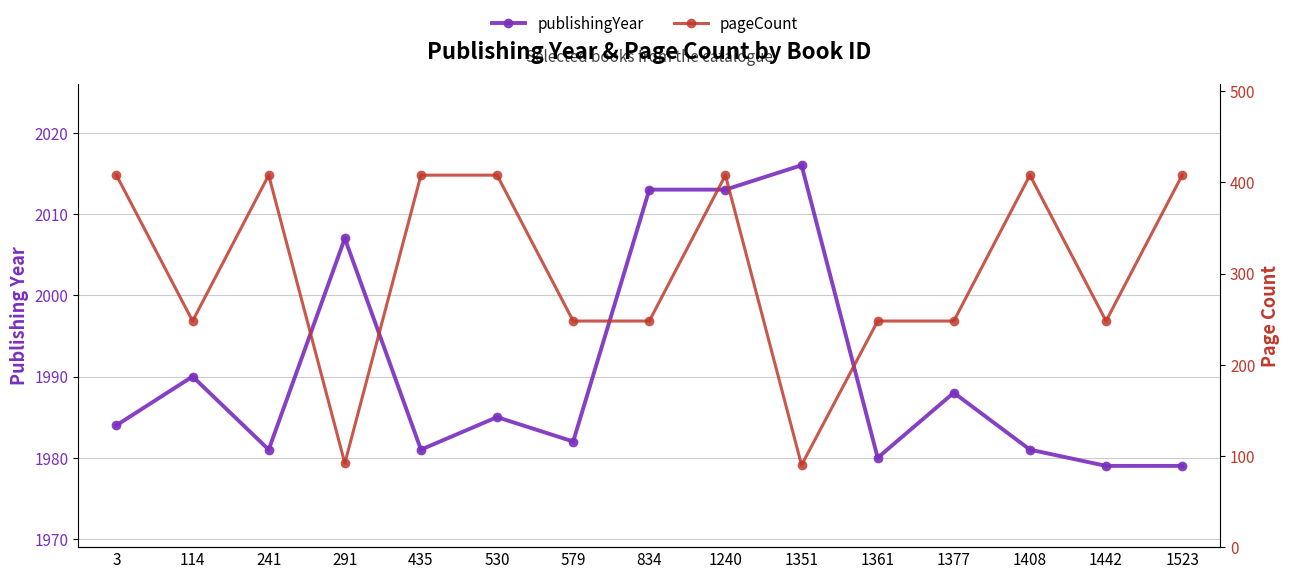

In pageCount, how many points are lower than both neighbors (excluding endpoints)?

4